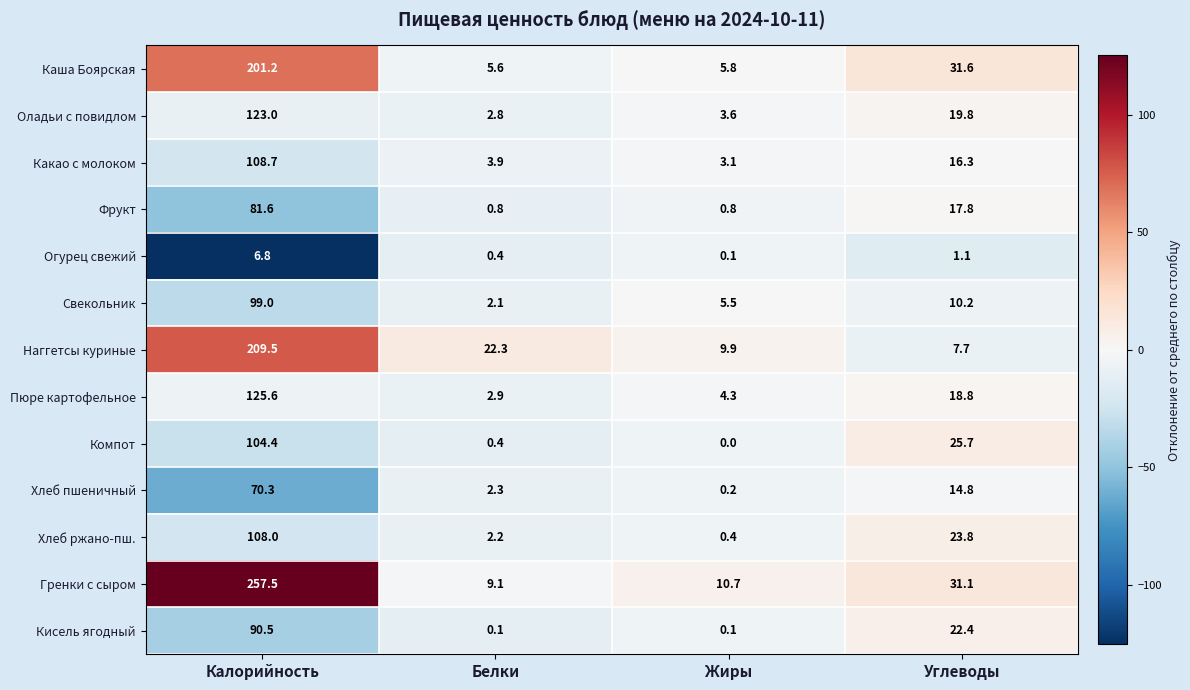

What is the total value across all series at Жиры?

44.5